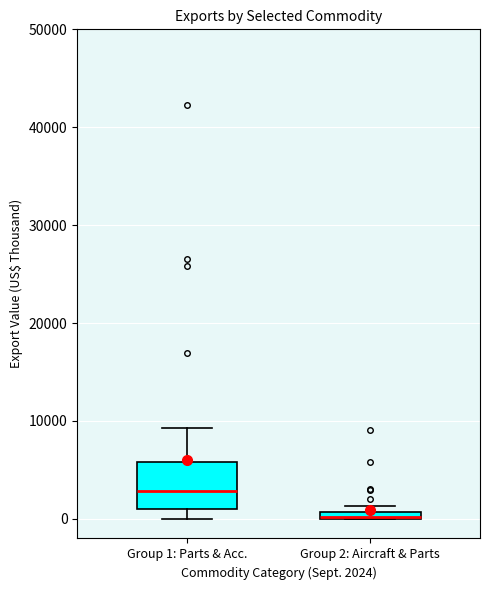

Comparing the boxes themselves (not the whiskers), which one is the tallest?

Group 1: Parts & Acc.